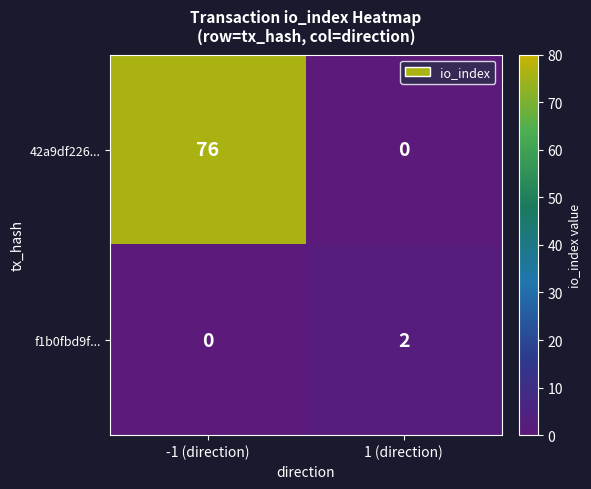

What is the sum of all 42a9df226... values?

76